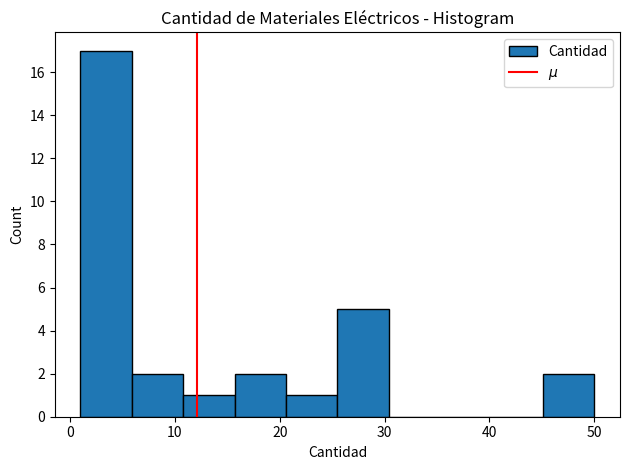

Reading left to right, transcribe this chart: for each bar, give the range it covers on the x-axis and its height. Neither the bar edges nor the heights are printed on the chart, so give them approximately, as read against the axes.

1.0 to 5.9: 17
5.9 to 10.8: 2
10.8 to 15.7: 1
15.7 to 20.6: 2
20.6 to 25.5: 1
25.5 to 30.4: 5
30.4 to 35.3: 0
35.3 to 40.2: 0
40.2 to 45.1: 0
45.1 to 50.0: 2